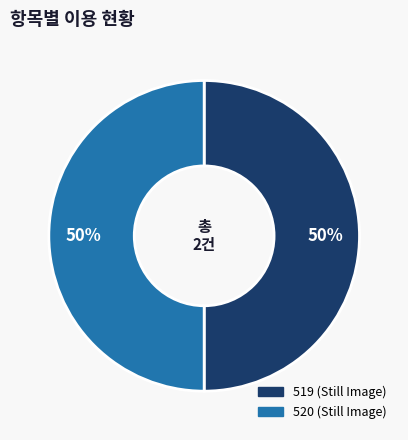

How many slices are in this pie chart?

2